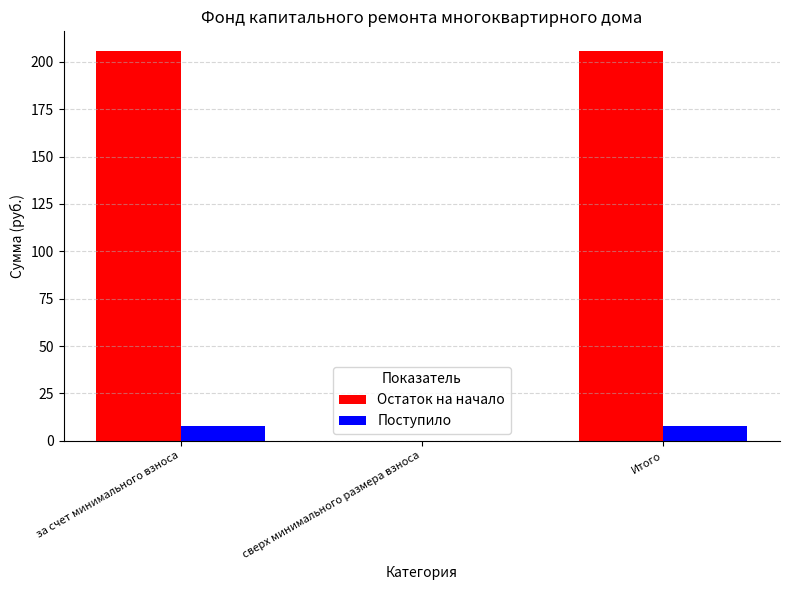

The Остаток на начало series shows -95.1 at сверх минимального размера взноса. True or false?

False